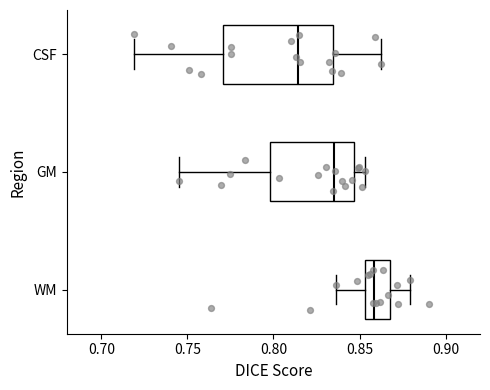

Which box's median line is the furthest to the right?

WM